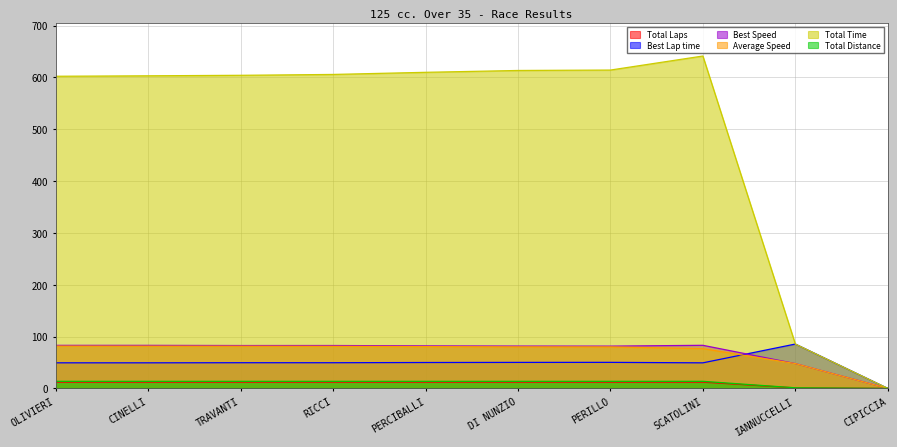

What is the label of the 4th point from the left?

RICCI